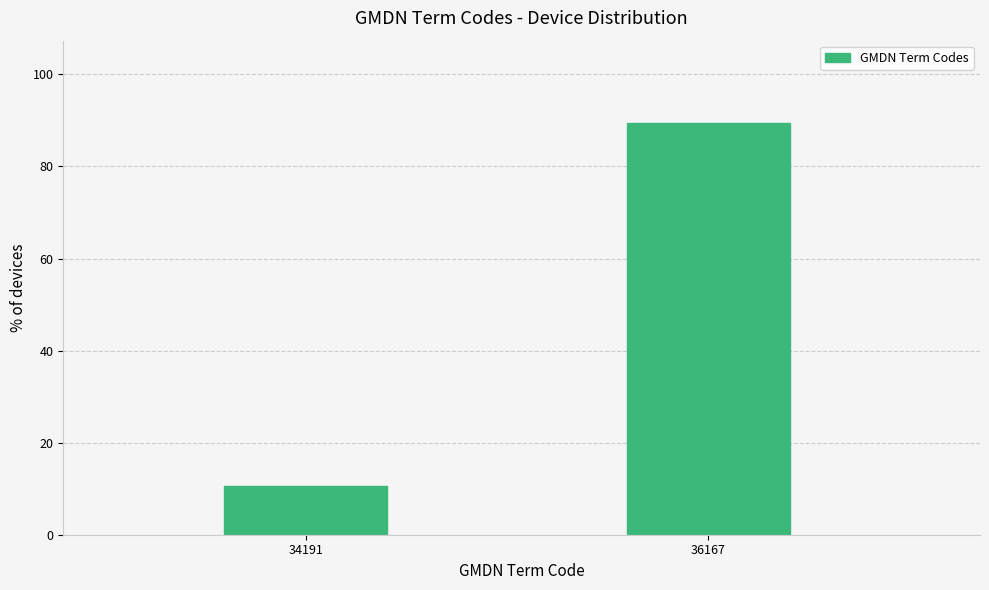

Reading left to right, list all the values displayed in this chart.

10.6	89.4